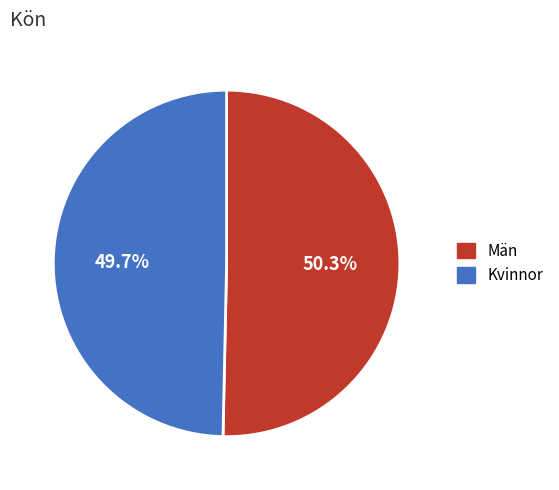

What is the ratio of the value at Män to the value at Kvinnor?

1.0